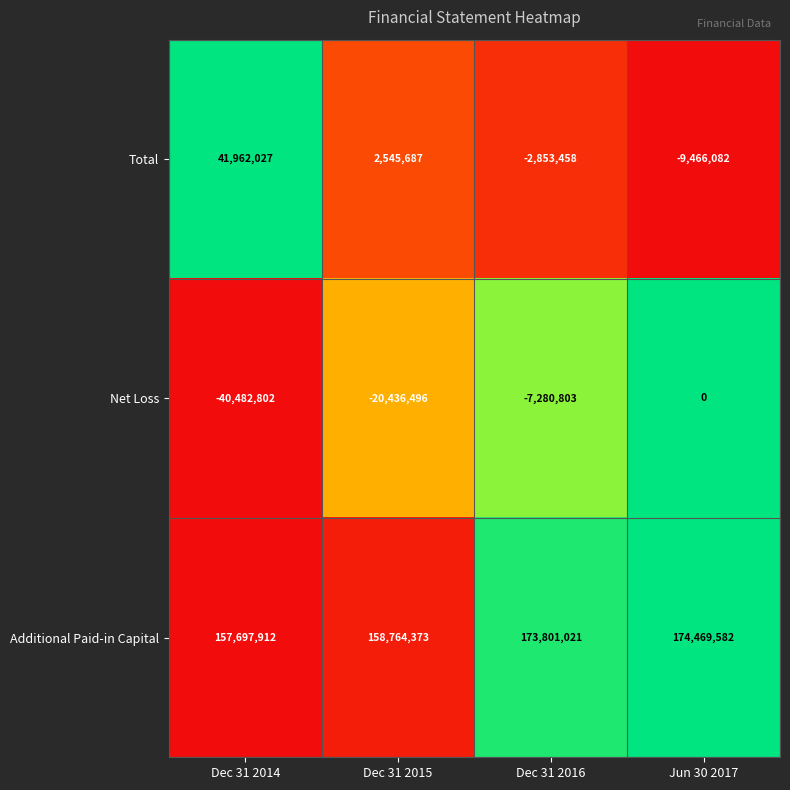

True or false: Additional Paid-in Capital has a value of 279745714 at Dec 31 2014.

False